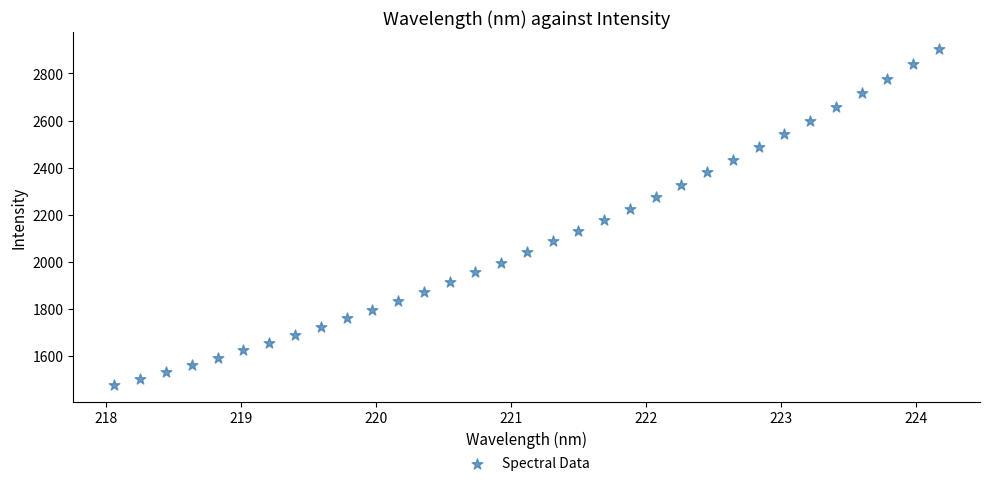

What is the range of Y values (max minus min)?

1425.7